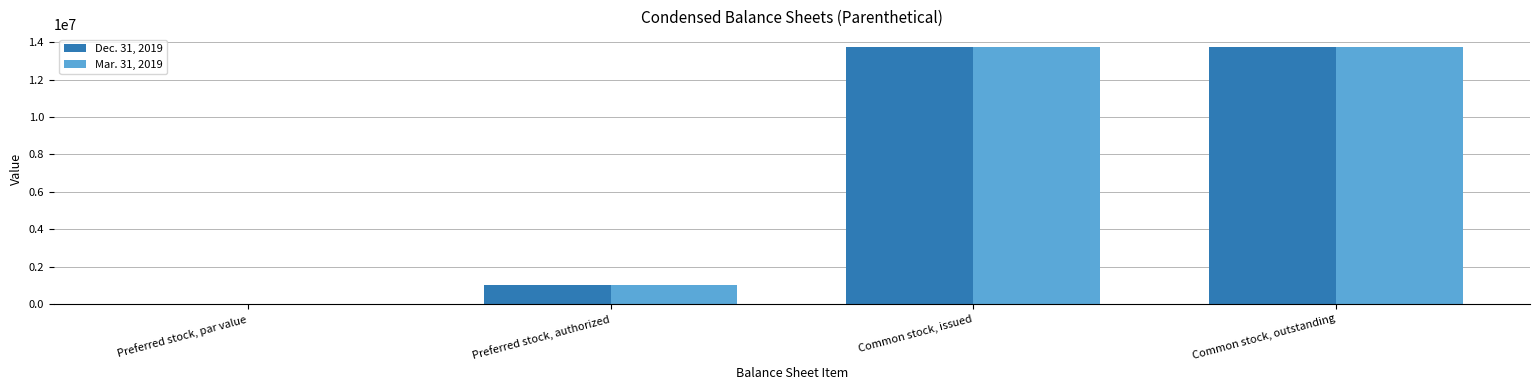

What is the average value of the Dec. 31, 2019 series?

7128775.0